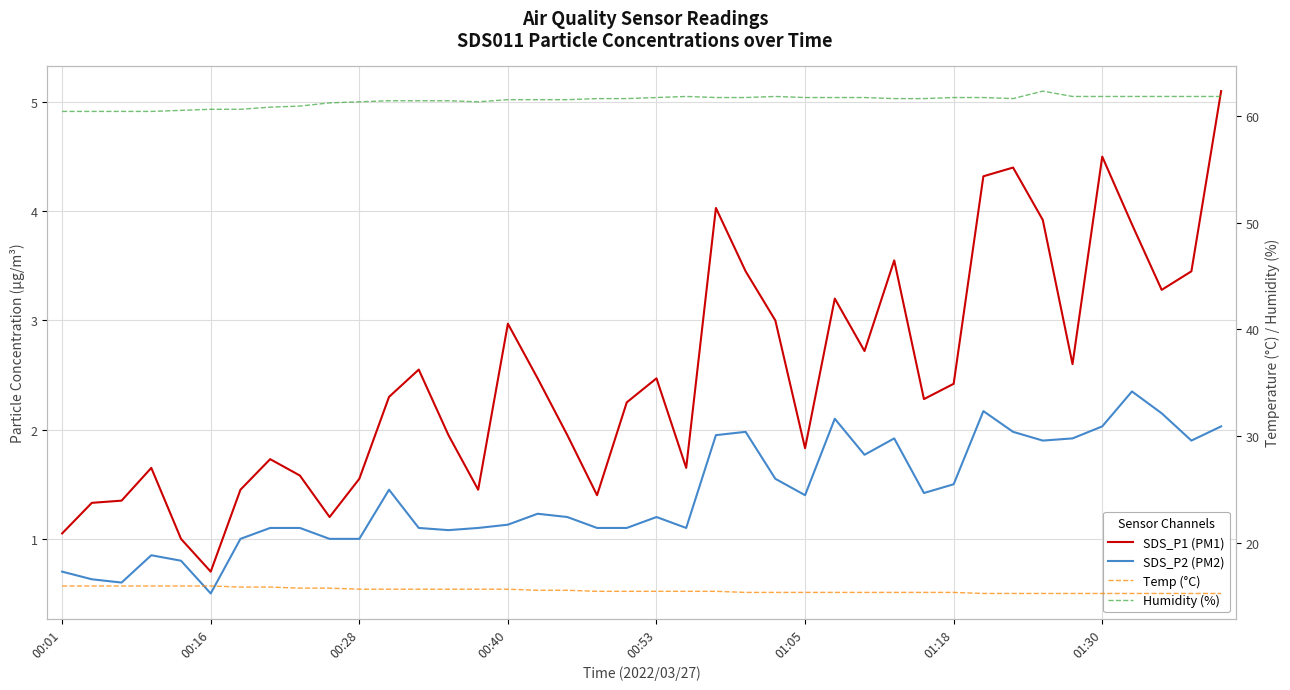

Rank the series at 29 from lowest to highest value.

SDS_P2 (PM2), SDS_P1 (PM1), Temp (°C), Humidity (%)